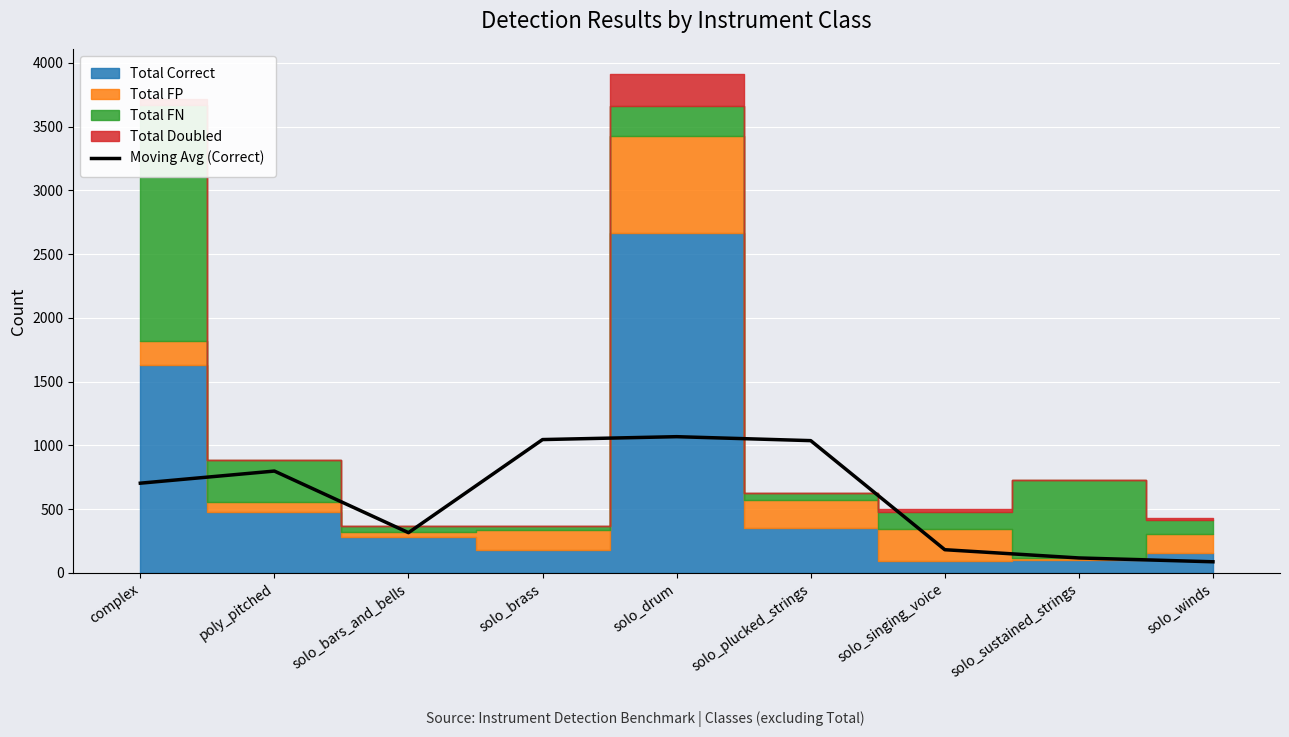

What is the difference between the maximum and minimum values?

981.0